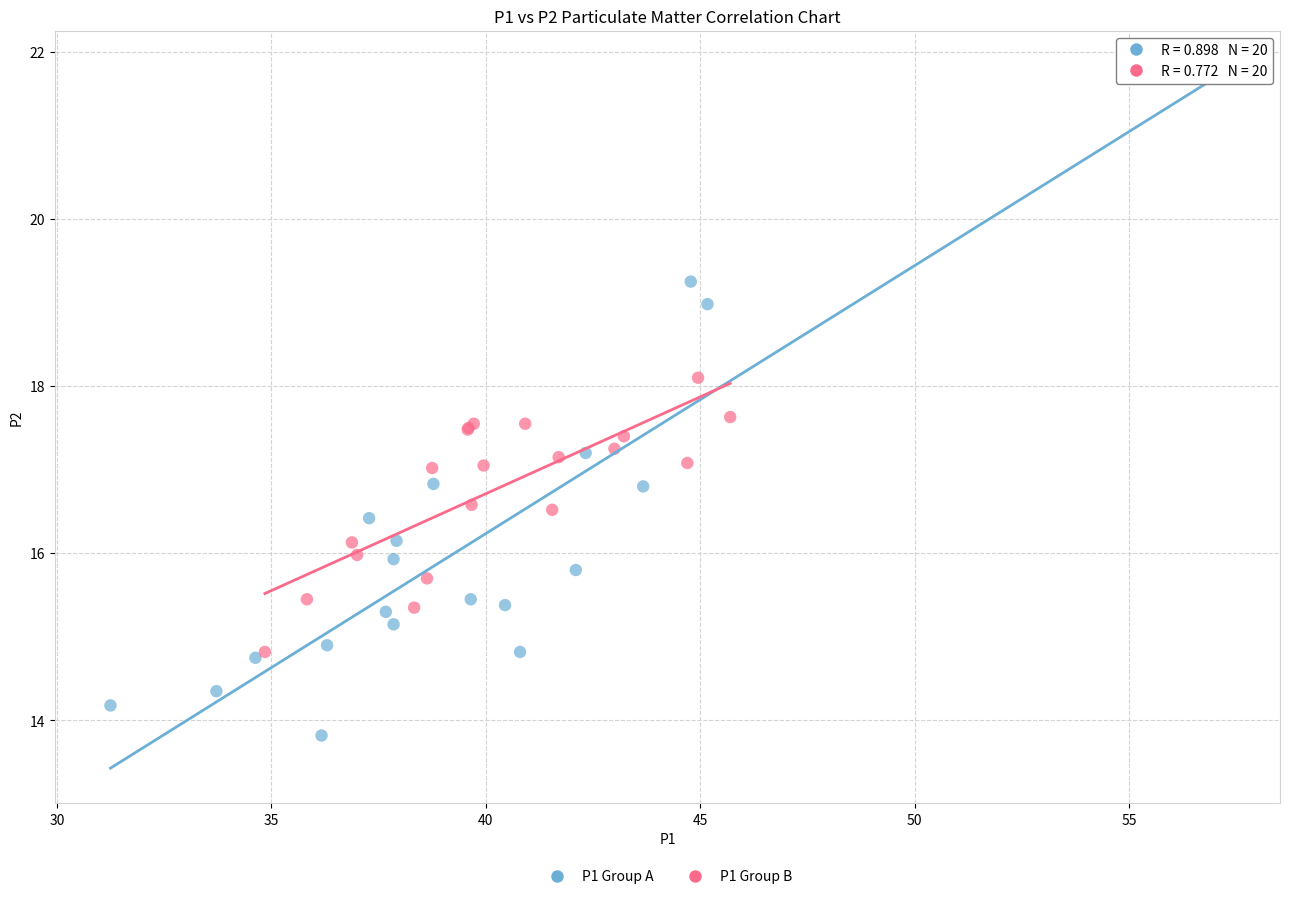

Which series contains the lowest Y value?

P1 Group A